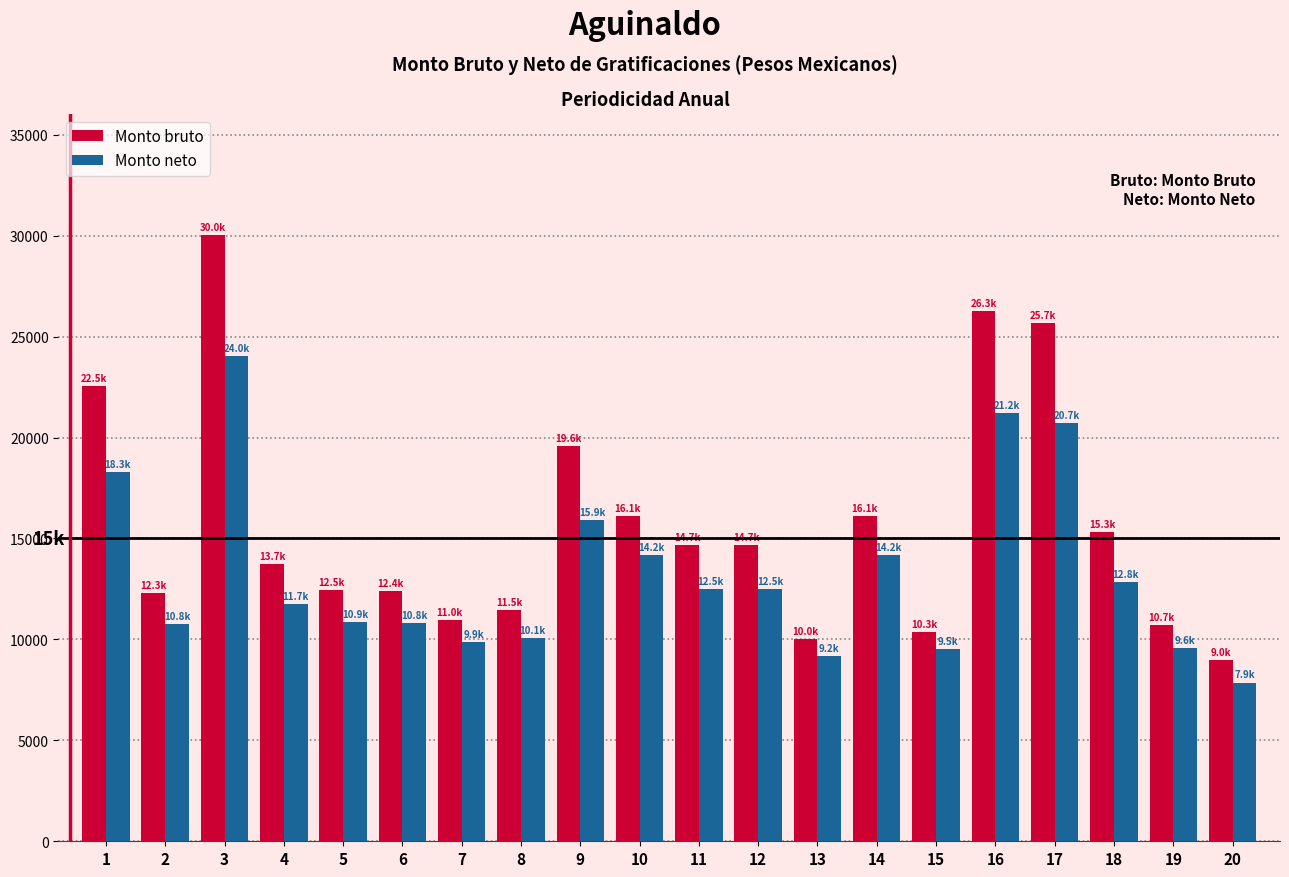

Which series changed the most between 5 and 16?

Monto bruto